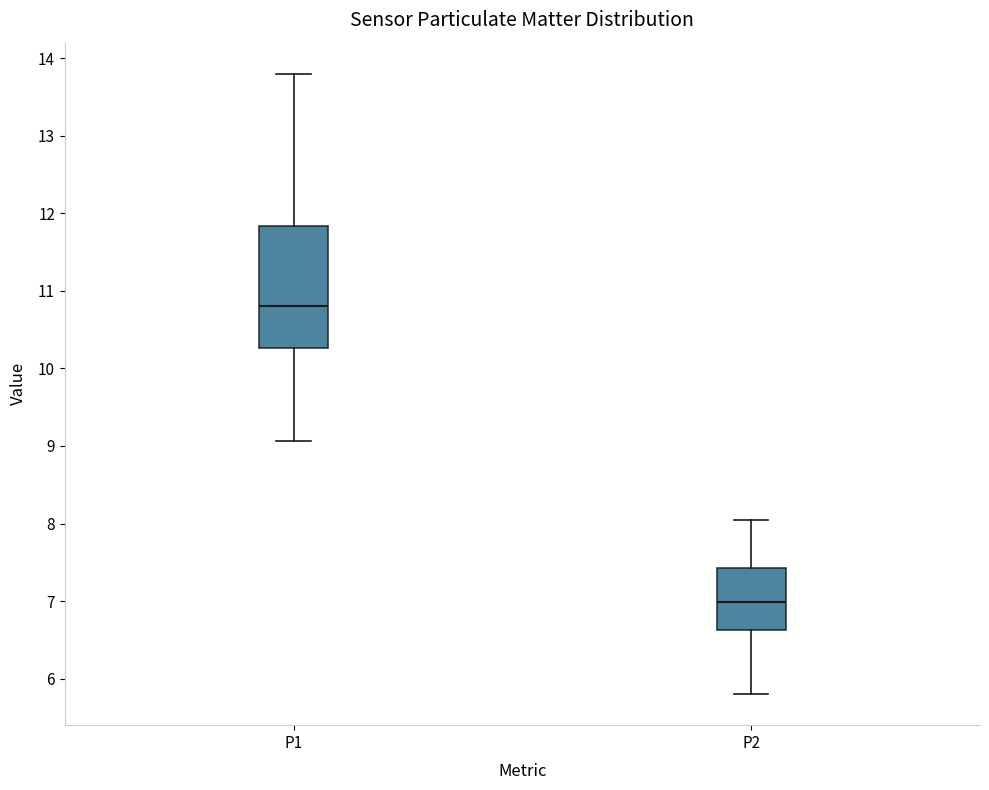

Reading left to right, transcribe this box plot: for each box, give where its median line is, the range the box spans, and where its two whiskers end, as read against the y-axis. The values are not printed on the chart, so give them approximately, as read against the axis.

P1: median 10.8, box 10.3 to 11.8, whiskers 9.1 to 13.8
P2: median 7.0, box 6.6 to 7.4, whiskers 5.8 to 8.1